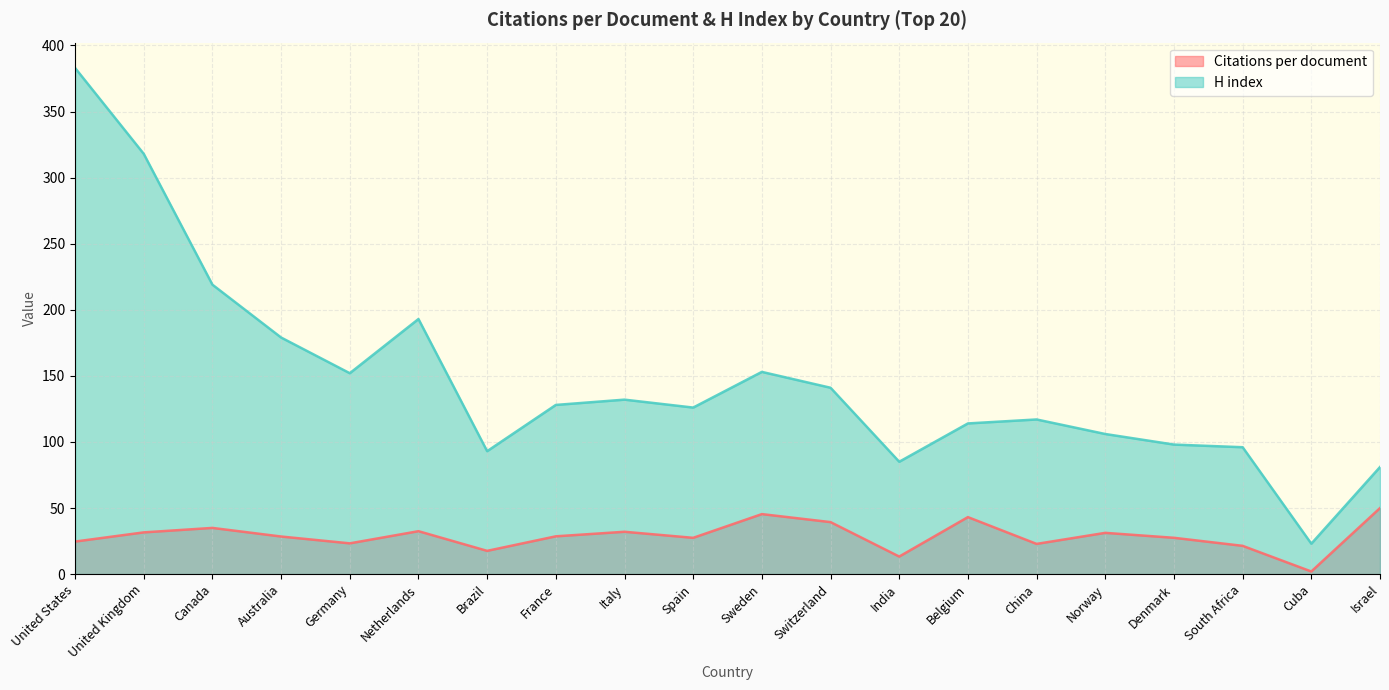

At which category is the sum across all series the highest?

United States